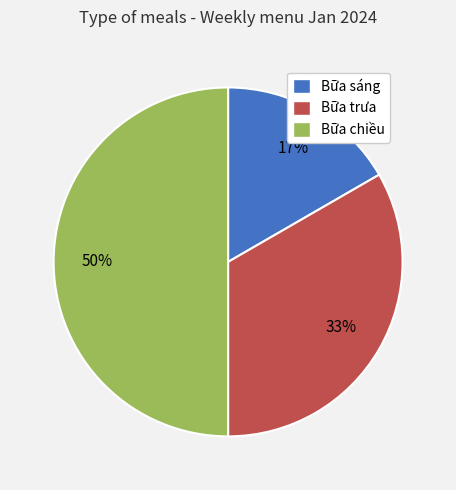

Approximately how many times larger is the value at Bữa chiều compared to Bữa trưa?

1.5